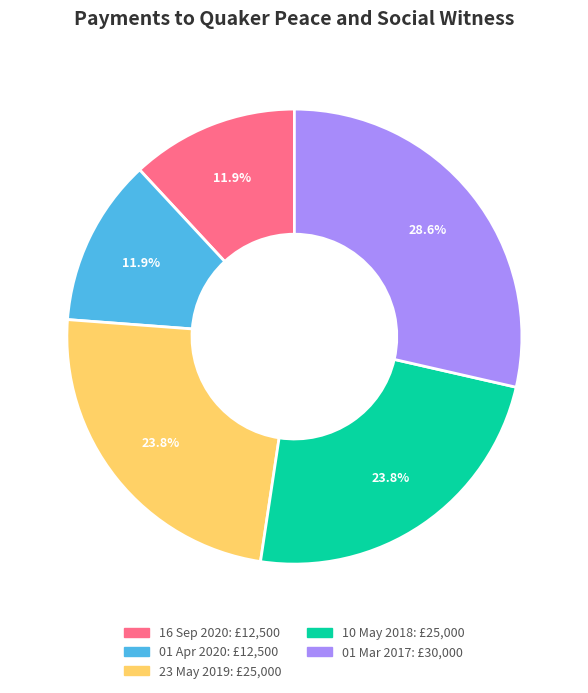

Which slice is the largest?

01 Mar 2017